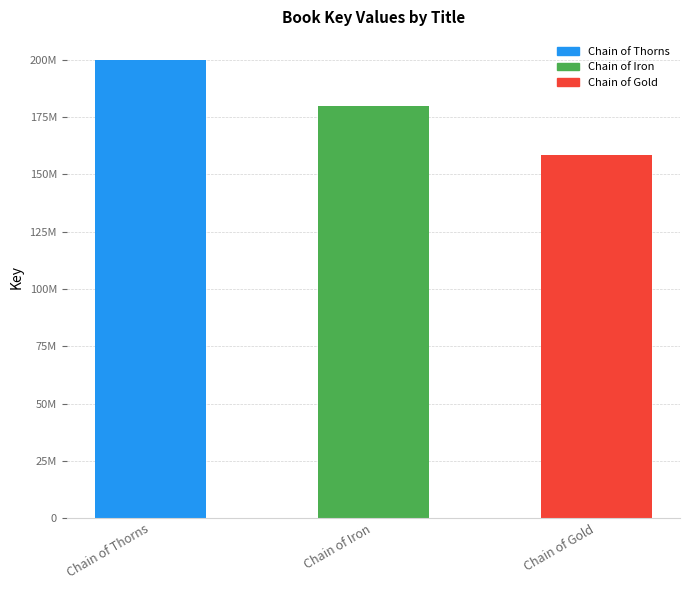

How many data points are above 179717726?

1